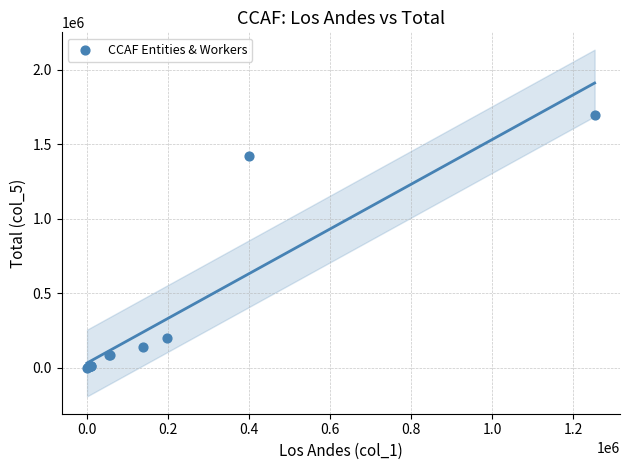

What Y value in the scatter plot is closest to 847762?

1418055